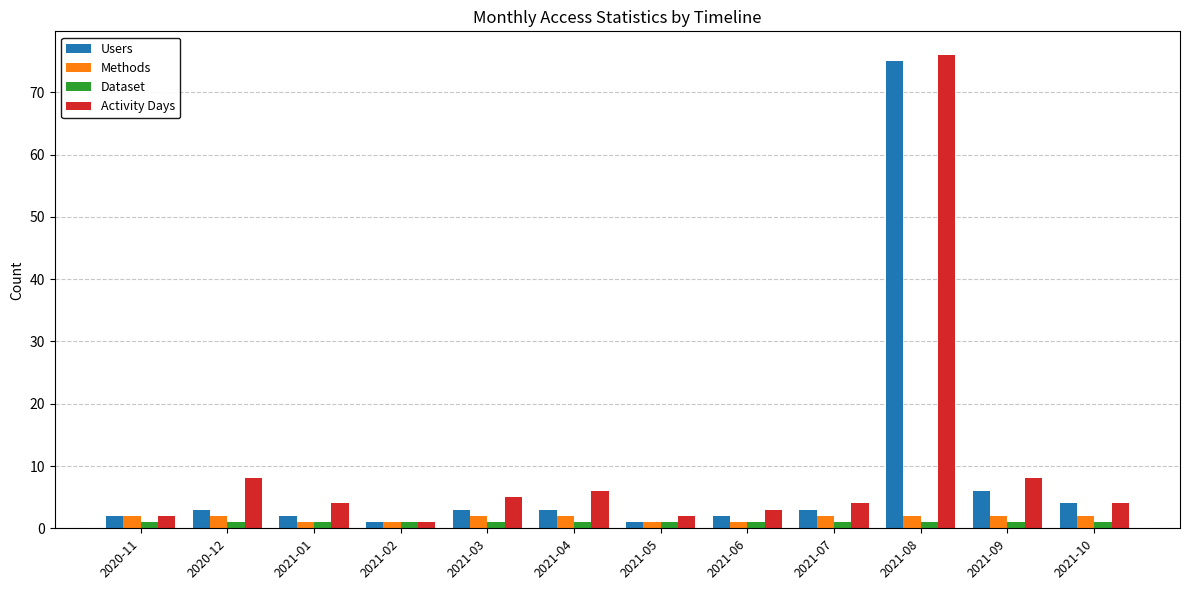

What is the sum of all Activity Days values?

123